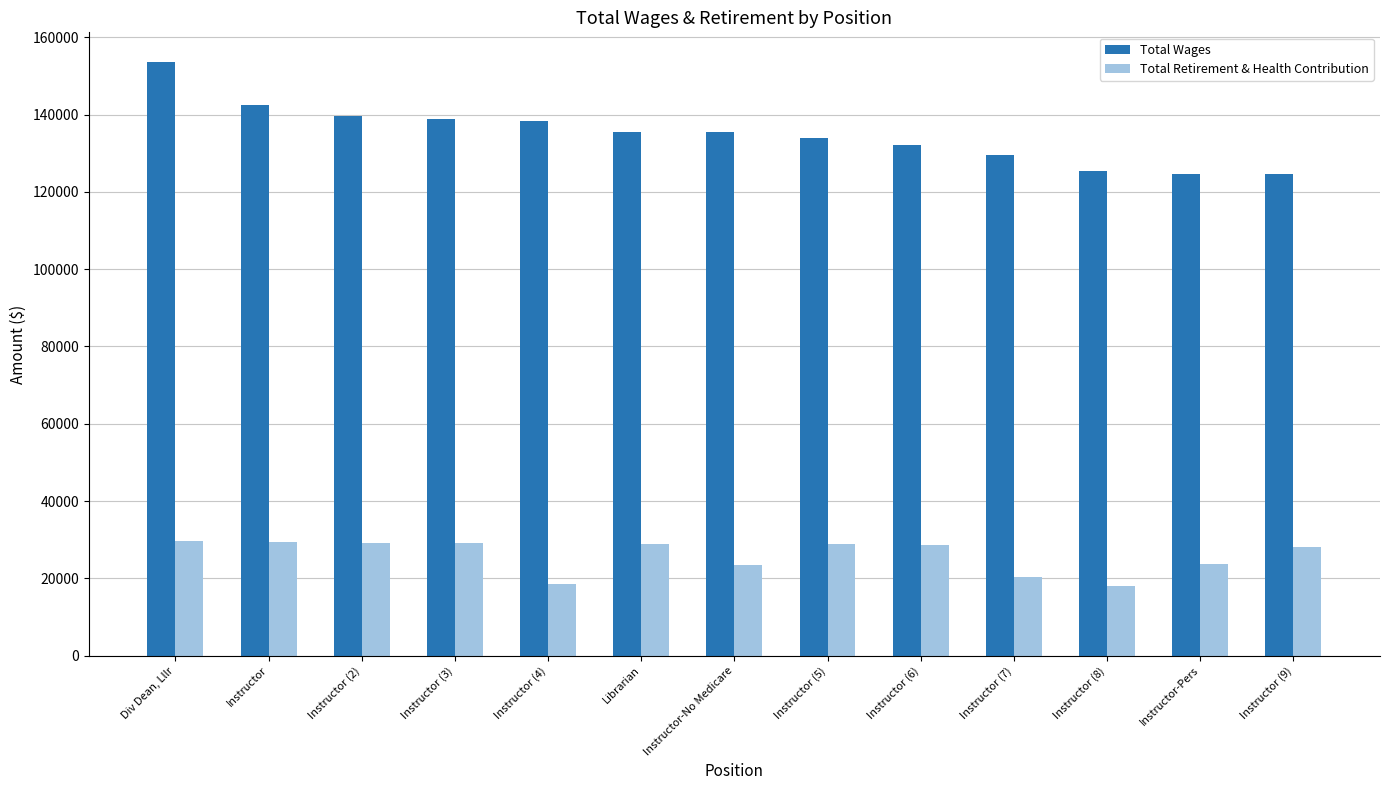

How many categories are shown in the chart?

13